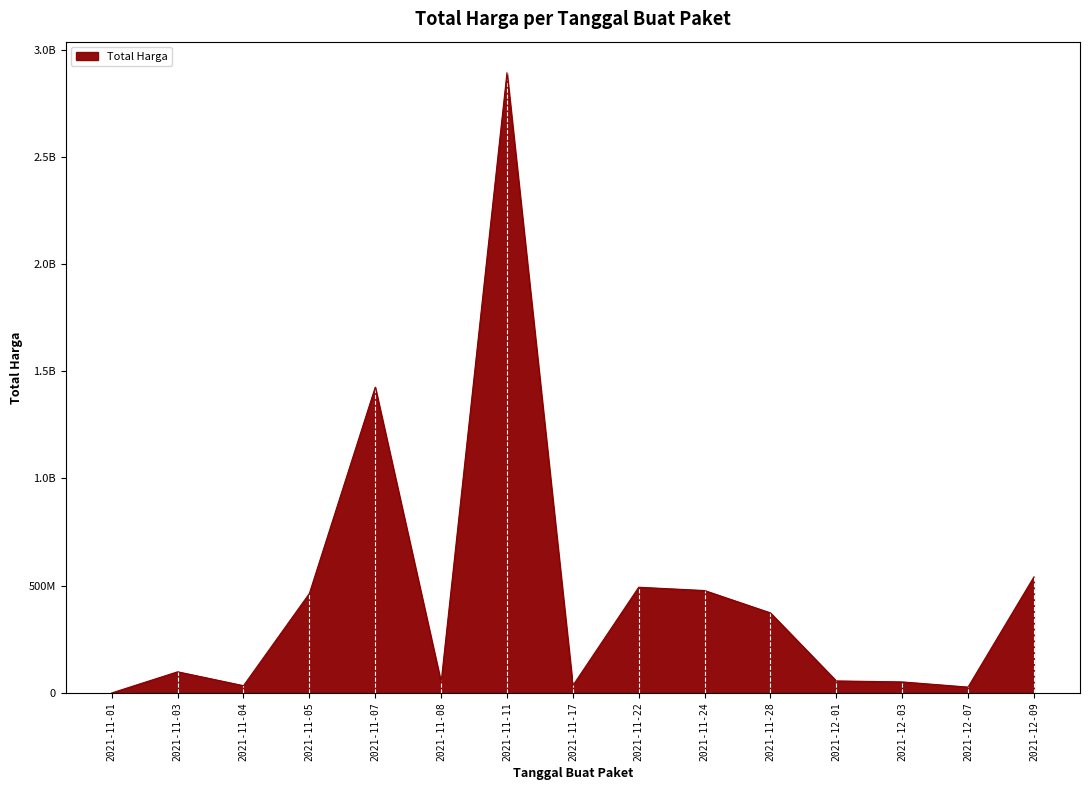

What is the maximum value shown in the chart?

2892122000